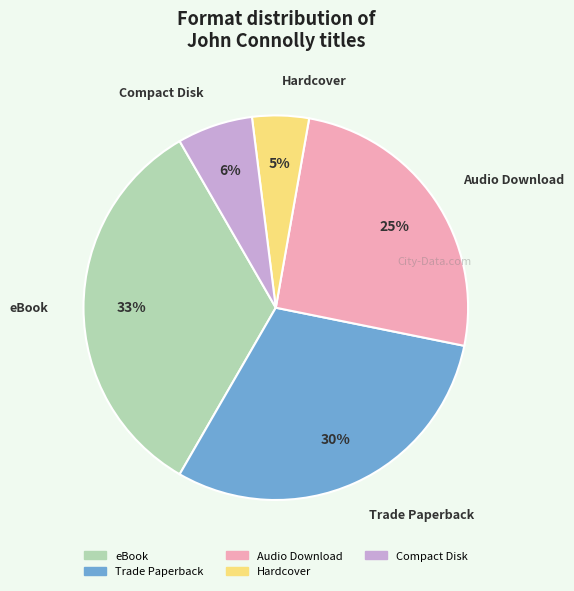

To the nearest percent, what is the average slice percentage?

20%